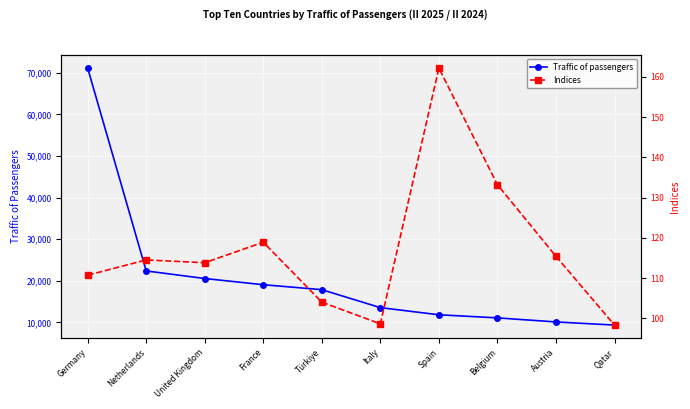

What are all the series names shown in the legend?

Traffic of passengers, Indices